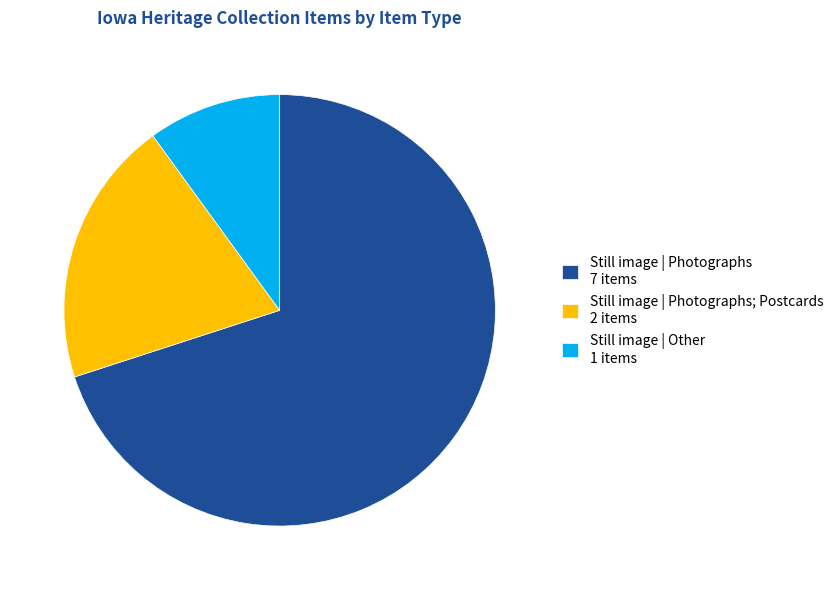

Does any single category account for the majority?

Yes